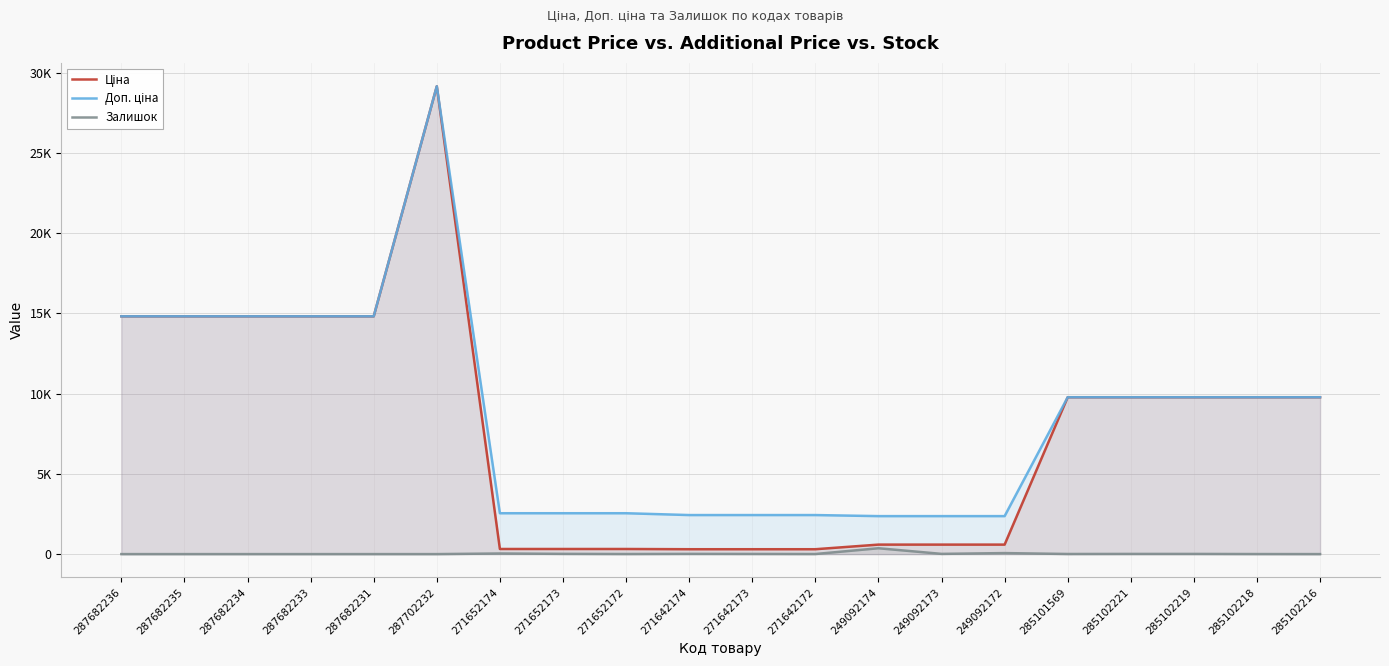

What are all the series names shown in the legend?

Ціна, Доп. ціна, Залишок